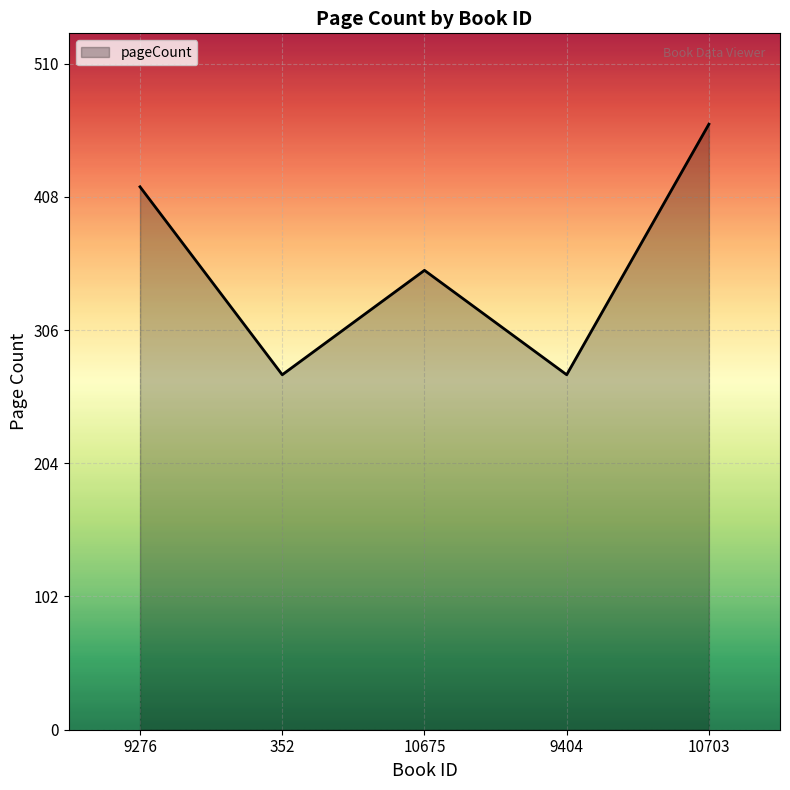

How many interior local peaks (higher than both neighbors) does the data have?

1